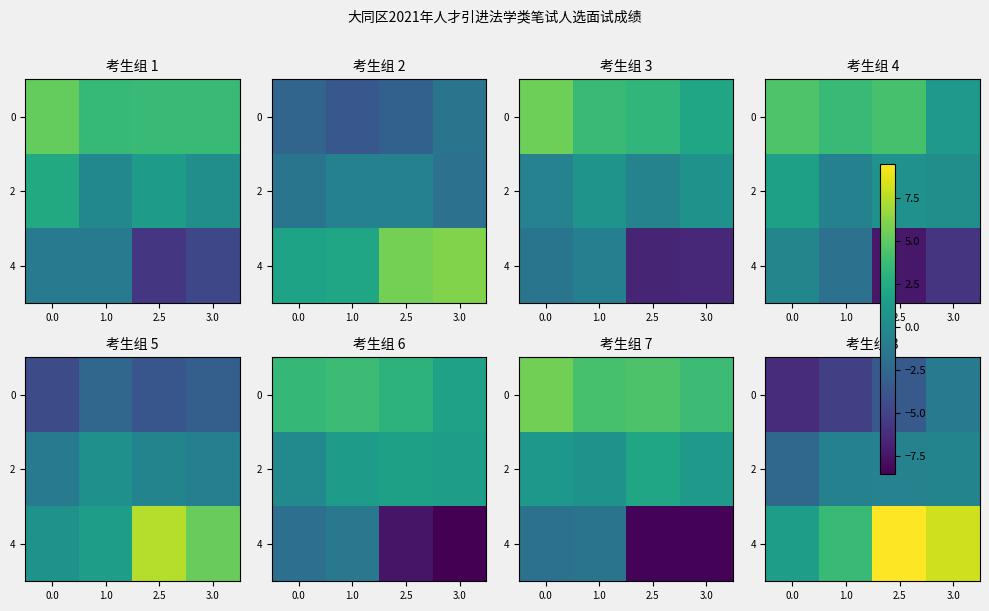

How many data points in row_0 are above -3?

1